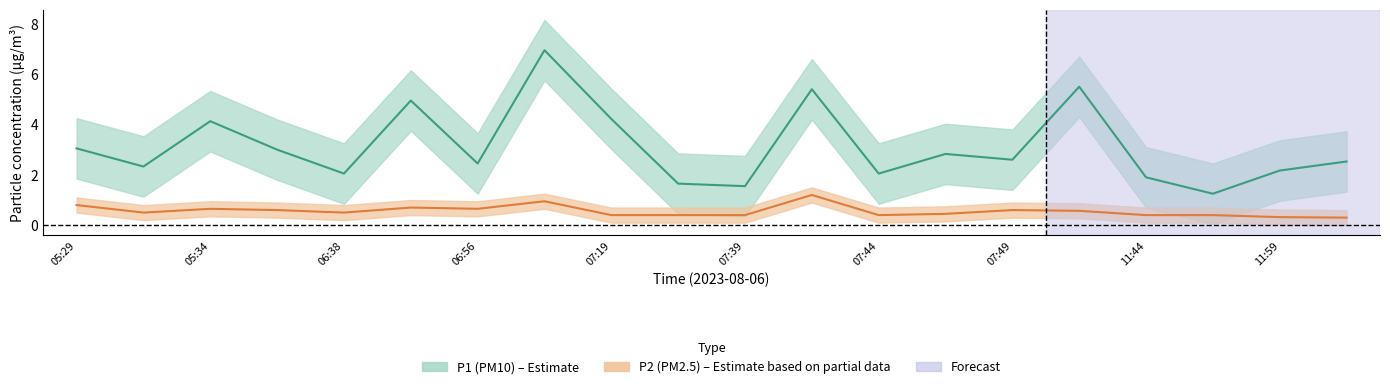

Which series has the widest spread of values?

P1